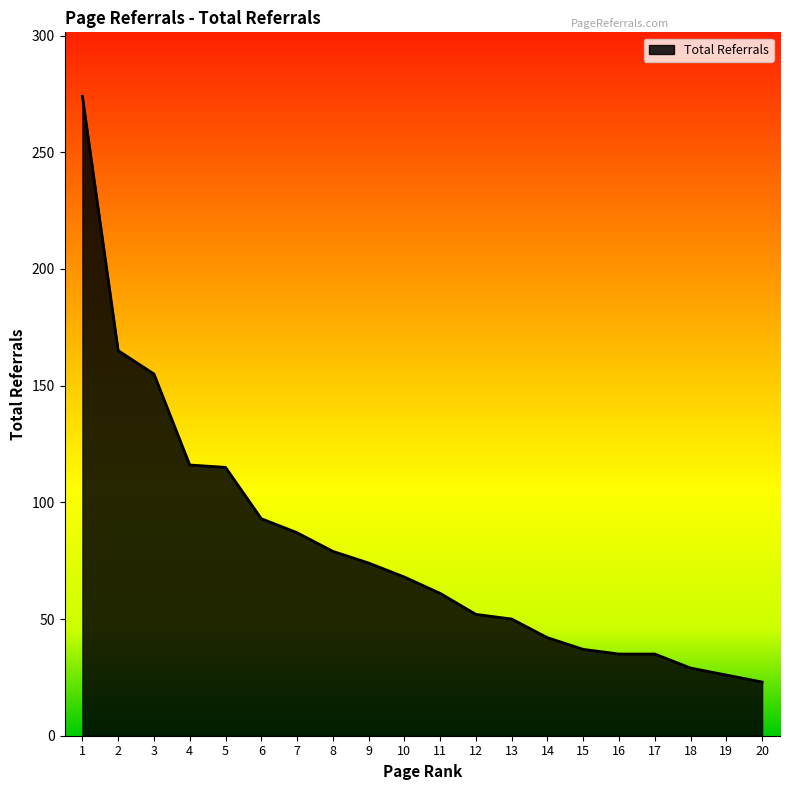

What is the greatest value displayed?

274